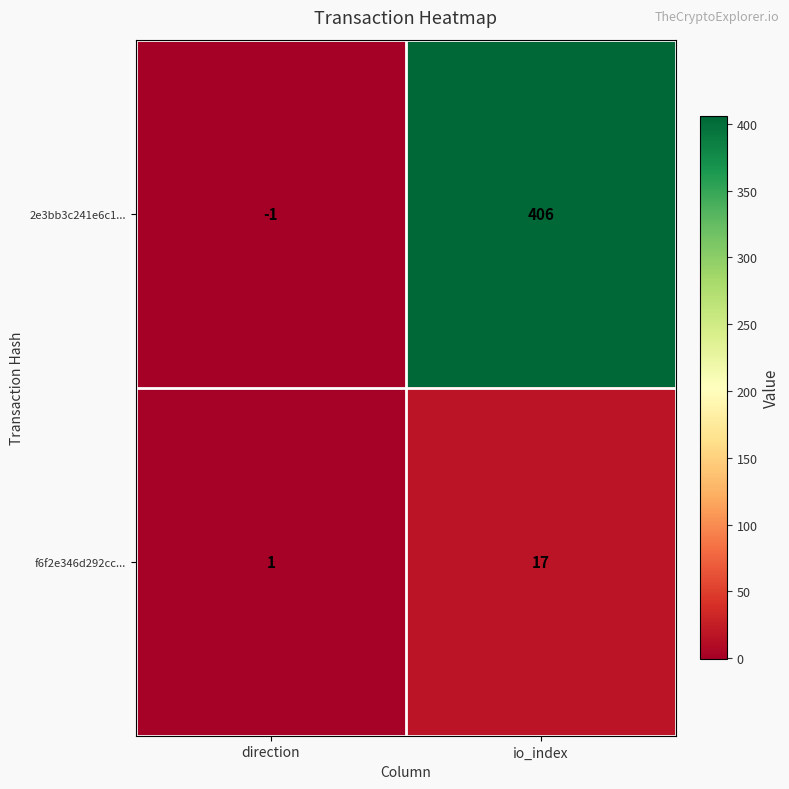

Where is f6f2e346d292cc... nearest to the value 9?

direction